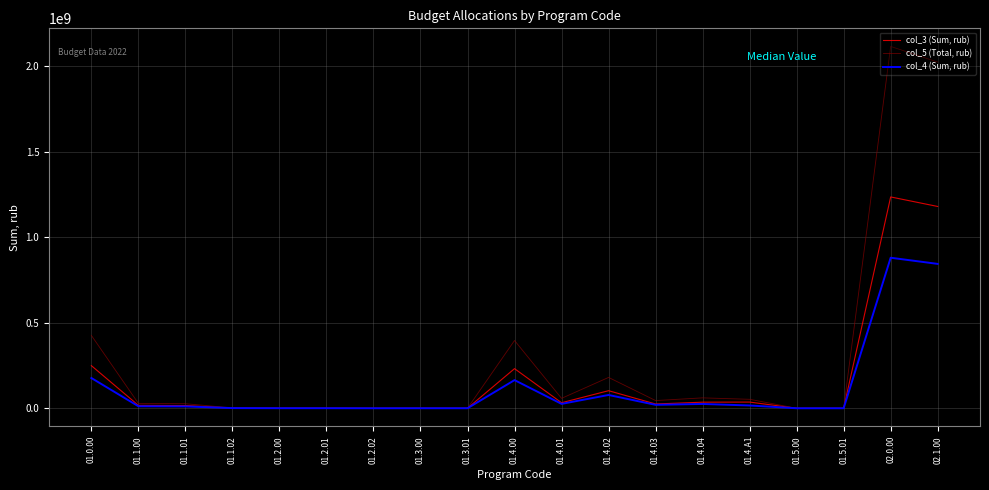

Where is col_5 (Total, rub) nearest to the value 1057903263?

01.0.00